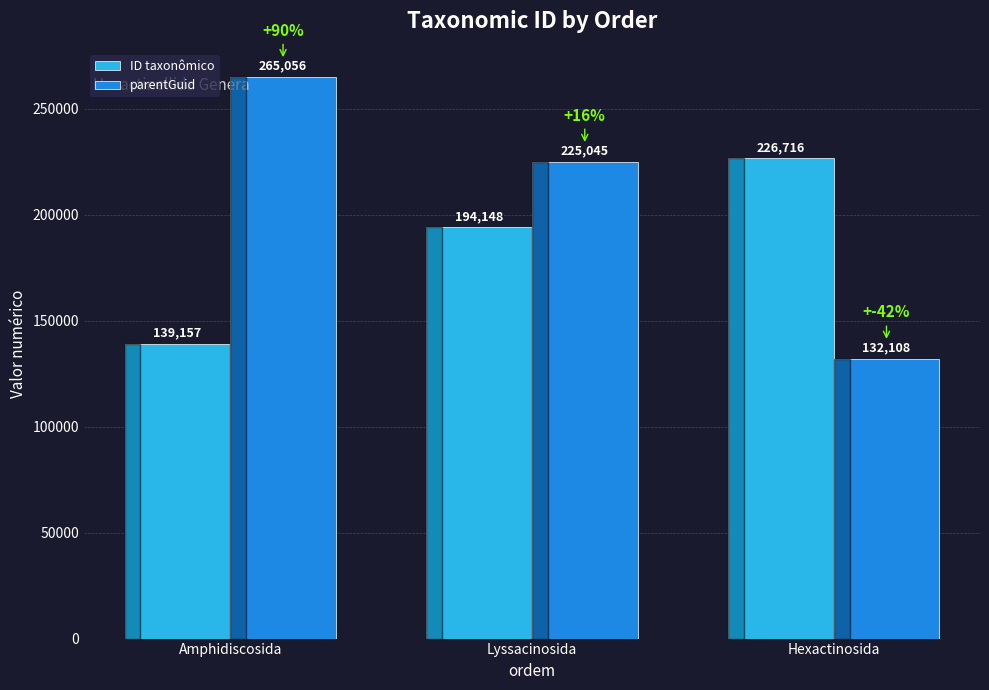

Is it true that ID taxonômico equals 120558 at Lyssacinosida?

False